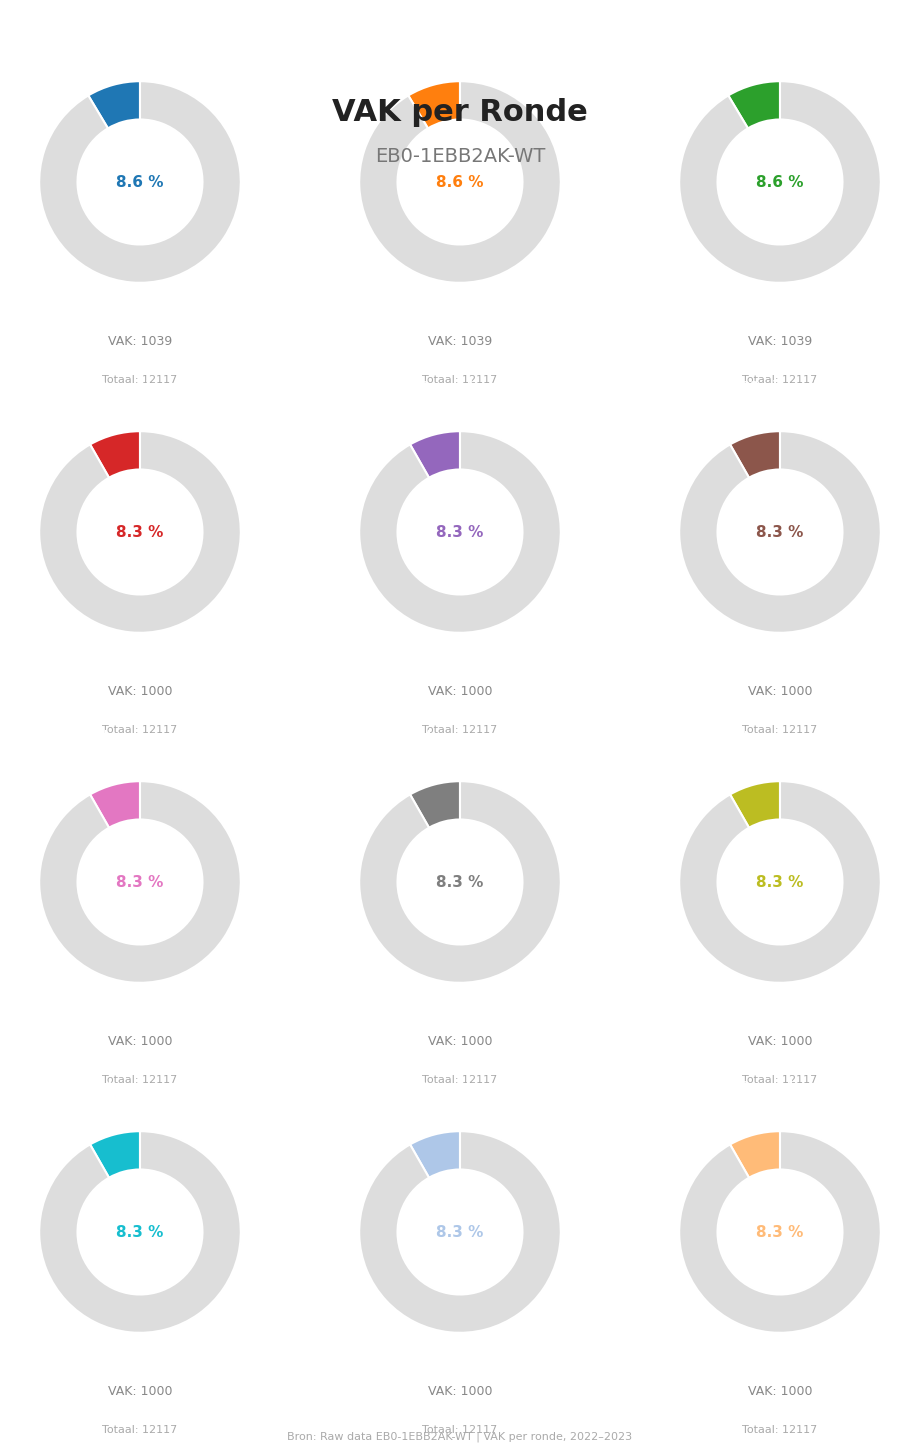

Which has a higher value, 2022 Opmaak - ontwerp or 2022 1ste aanpassing - goedgekeurd?

2022 Opmaak - ontwerp